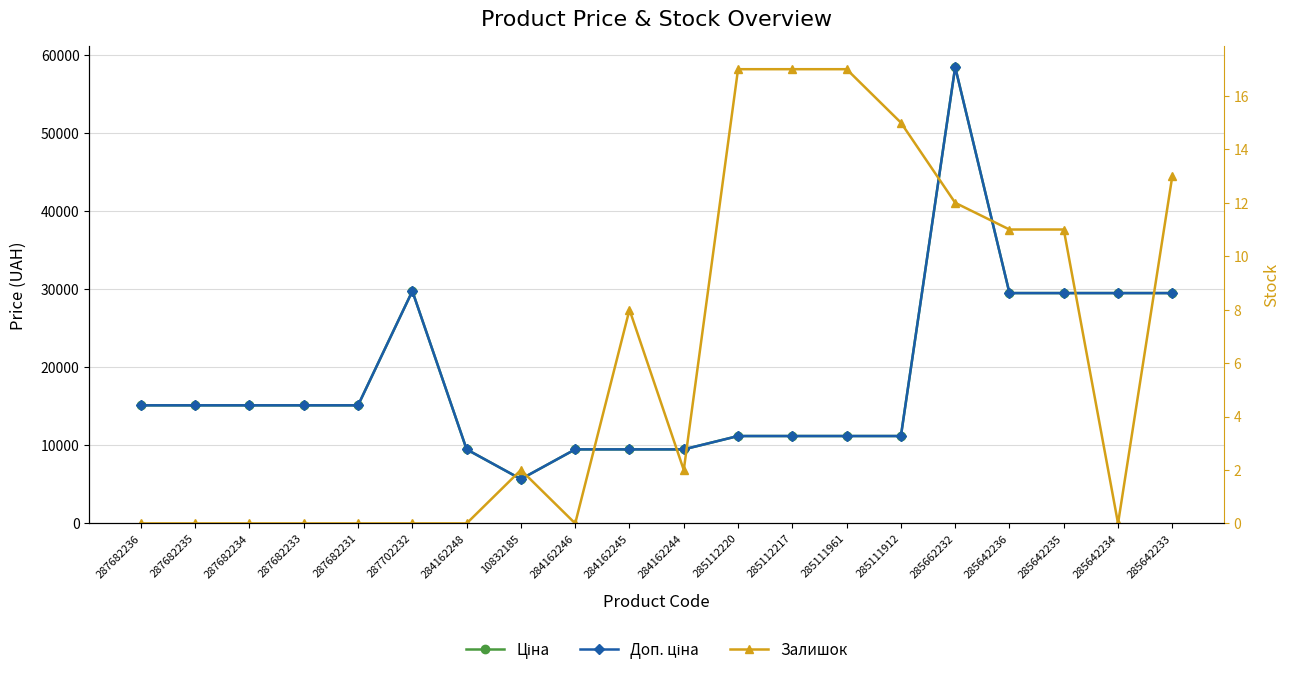

True or false: Ціна and Доп. ціна intersect in this chart.

False